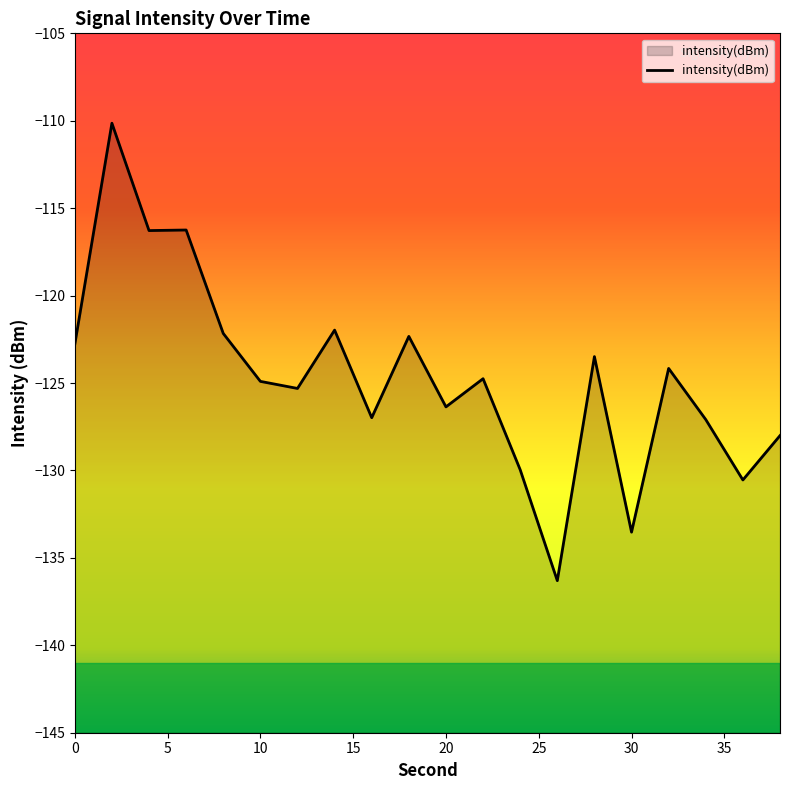

Reading left to right, list all the values displayed in this chart.

-122.8	-110.1	-116.3	-116.2	-122.2	-124.9	-125.3	-122.0	-127.0	-122.3	-126.4	-124.8	-130.0	-136.3	-123.5	-133.5	-124.2	-127.1	-130.5	-128.0